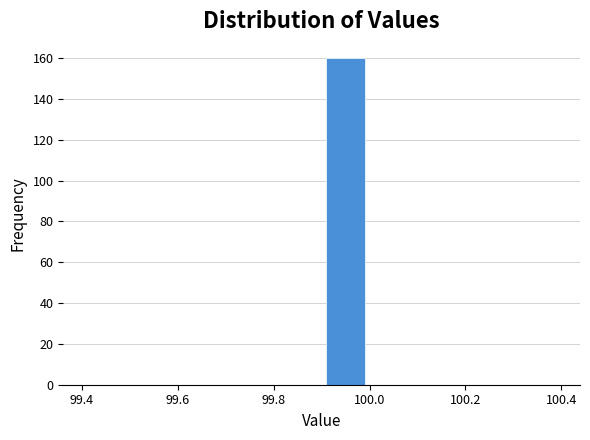

Reading left to right, transcribe this chart: for each bar, give the range it covers on the x-axis and its height. The values are not printed on the chart, so give them approximately, as read against the axis.

99.4 to 99.5: 0
99.5 to 99.6: 0
99.6 to 99.7: 0
99.7 to 99.8: 0
99.8 to 99.9: 0
99.9 to 100.0: 160
100.0 to 100.1: 0
100.1 to 100.2: 0
100.2 to 100.3: 0
100.3 to 100.4: 0